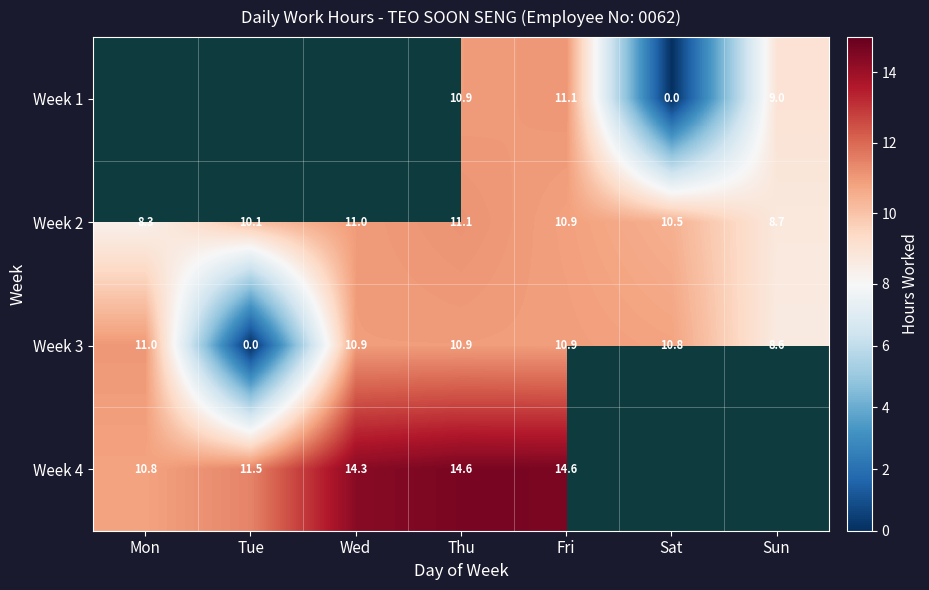

Between Wed and Thu, which is larger?

Thu